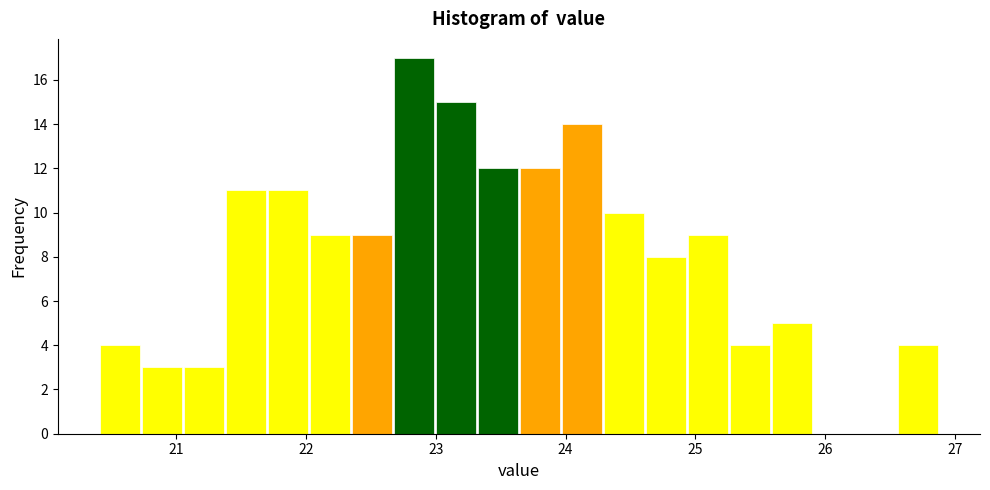

Read against the x-axis, roughly where is the centre of the tallest bar?

22.8